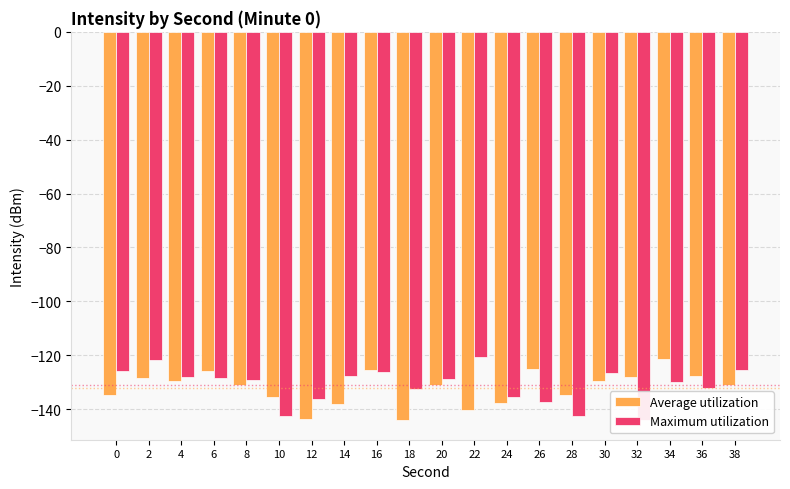

Which has a higher value, 24 or 28?

28